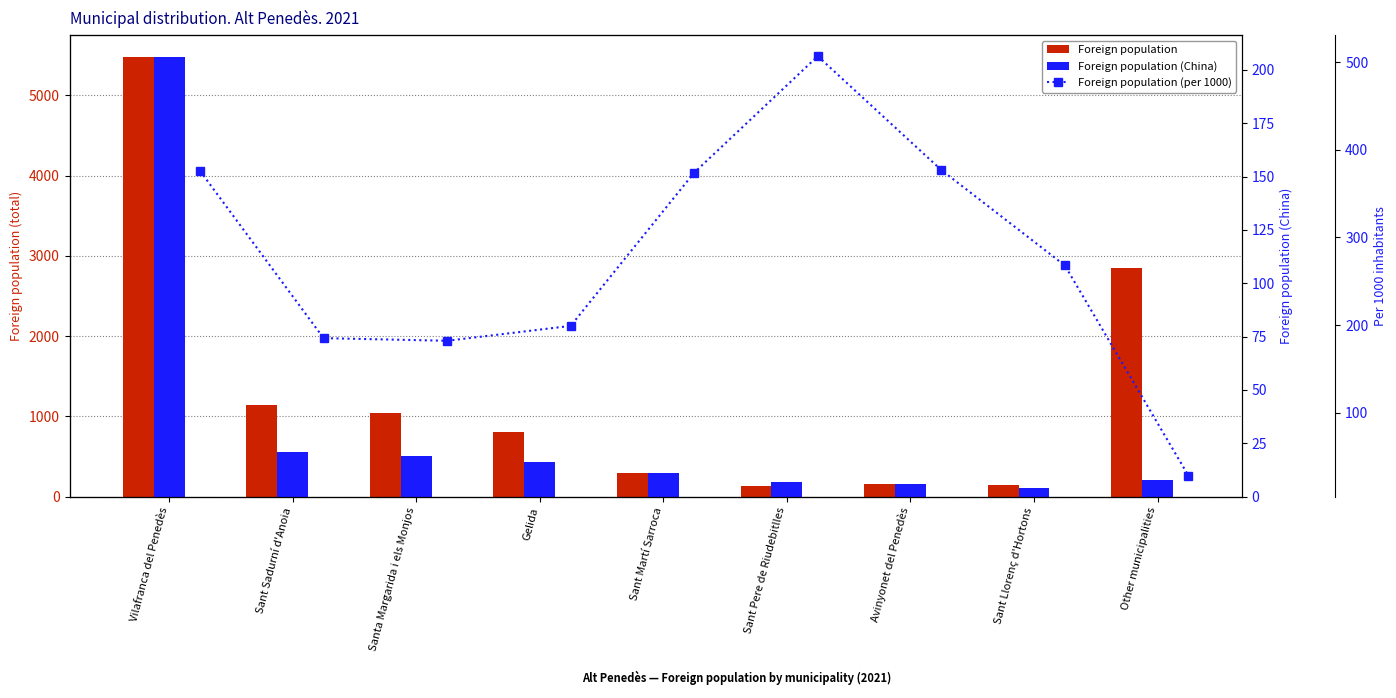

What is the smallest value displayed?

4